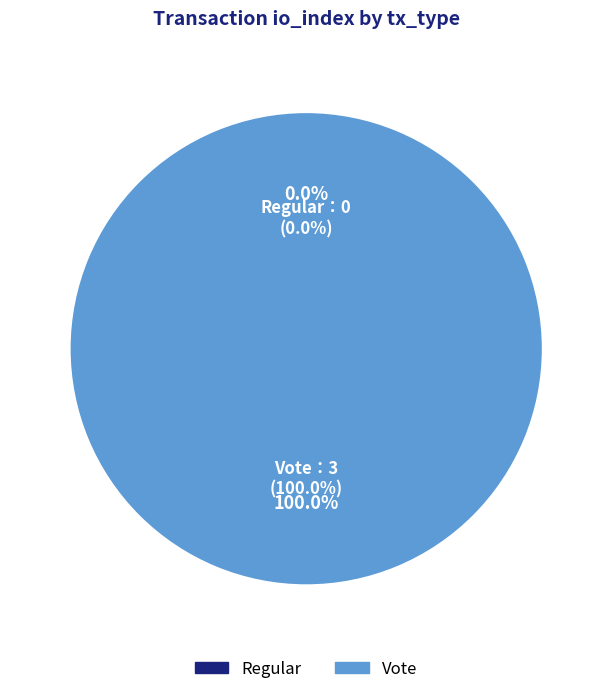

Which category accounts for the majority?

Vote